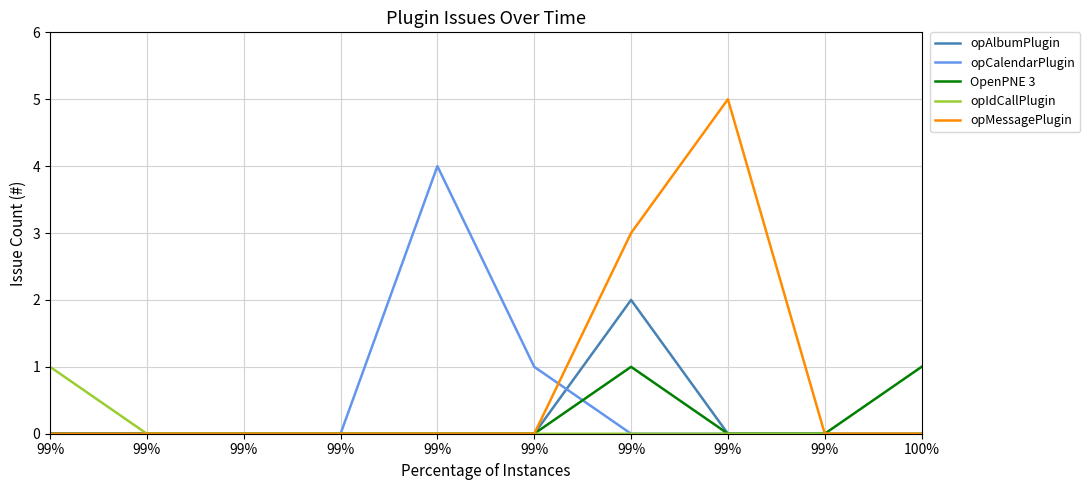

Does the chart have visible grid lines?

Yes